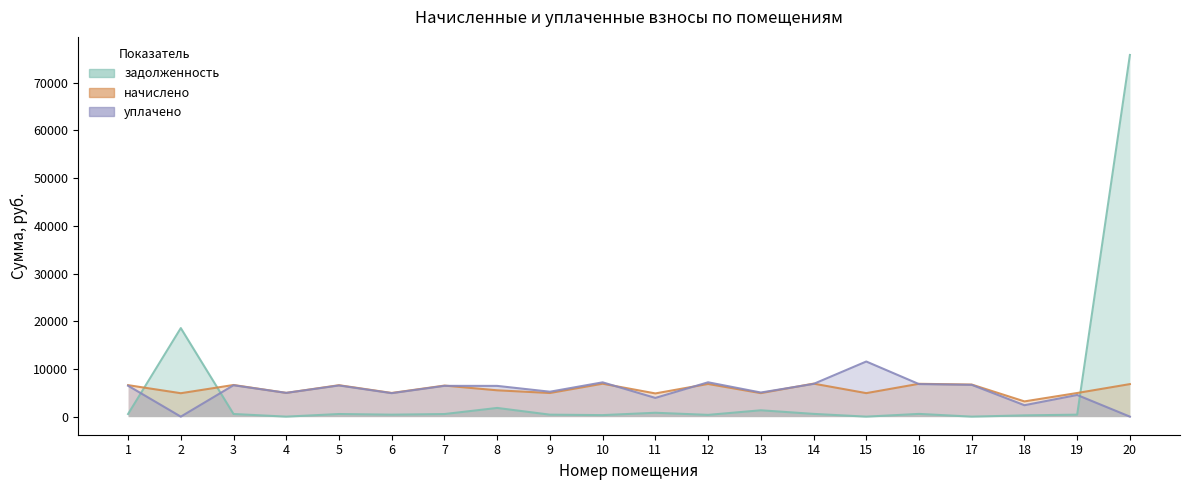

True or false: задолженность (col_1) and начислено (col_3) intersect in this chart.

True